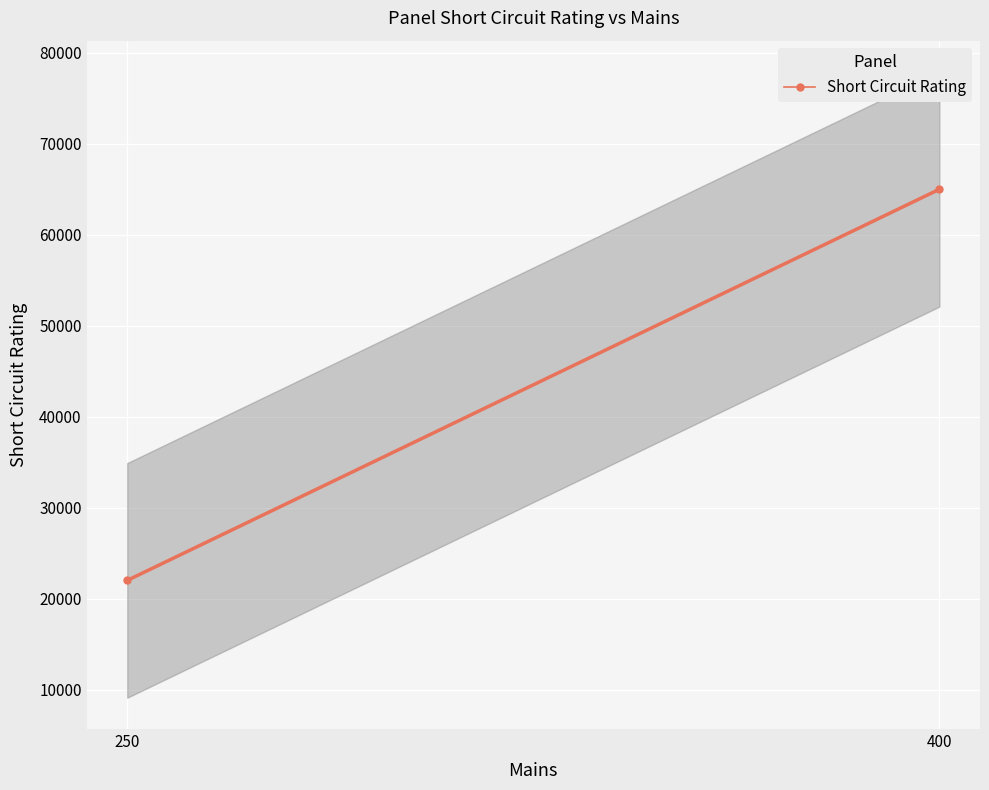

What is the difference between the maximum and minimum values?

43000